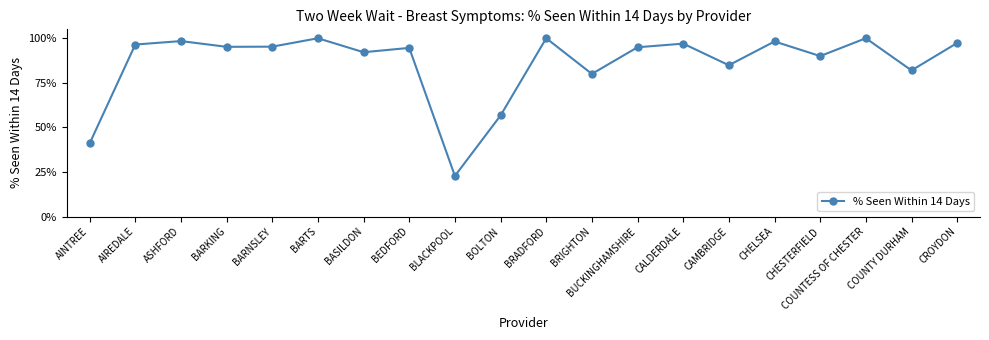

True or false: there are more than 1 points higher than both neighbors.

True